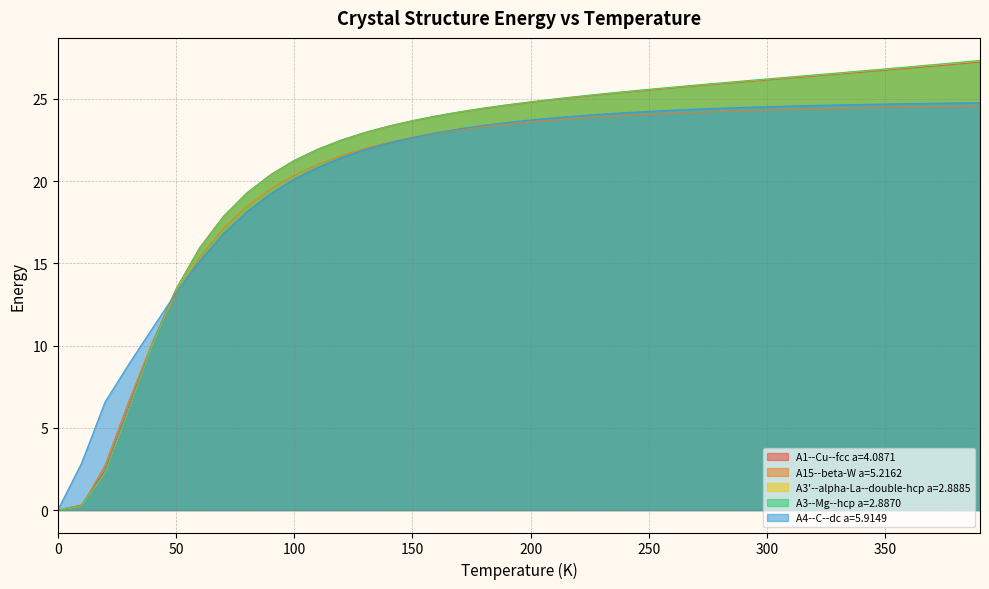

What is the maximum value shown in the chart?

27.3